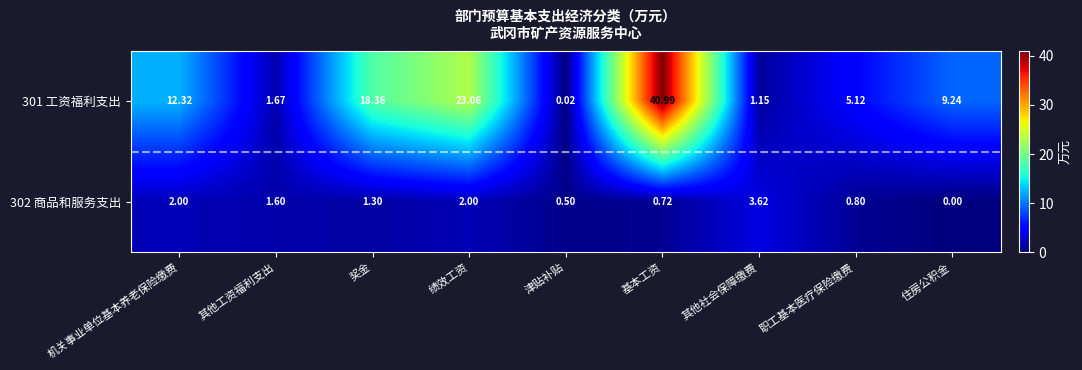

Where is 301 工资福利支出 nearest to the value 20?

奖金